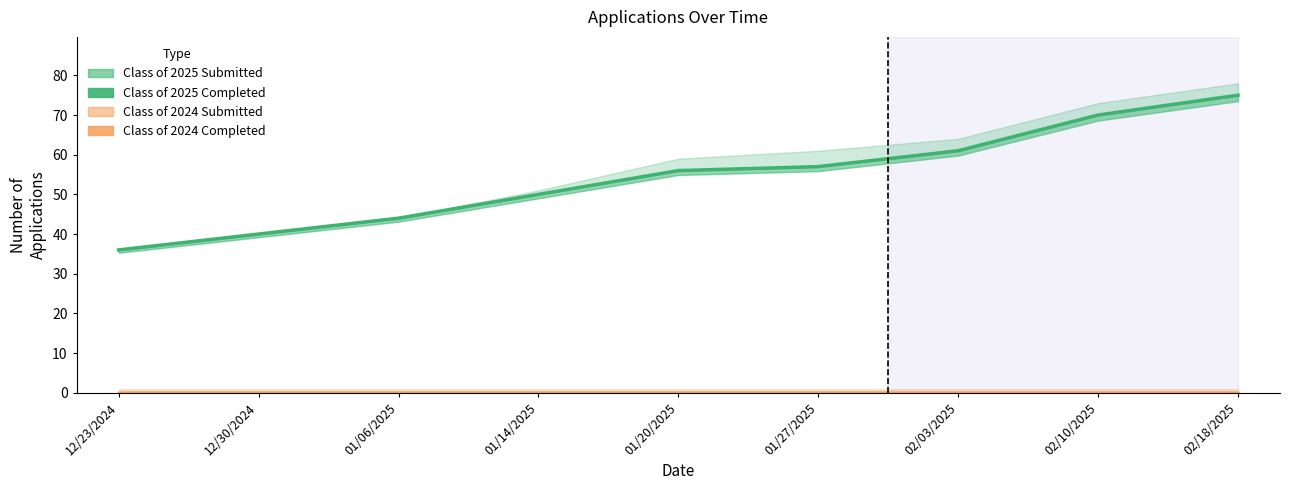

True or false: Class of 2025 Submitted and Class of 2024 Completed cross at least once.

False